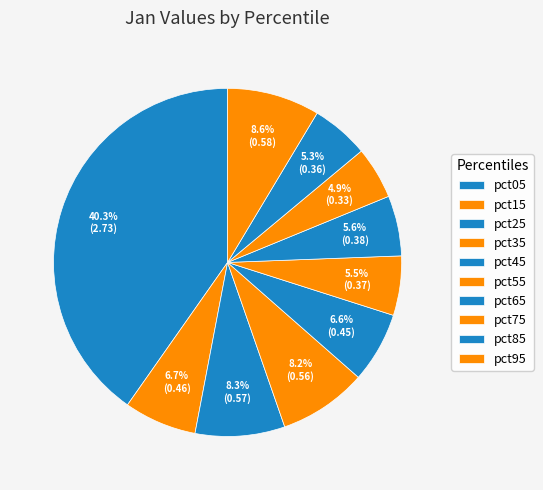

True or false: pct65 accounts for 1% of the total.

False